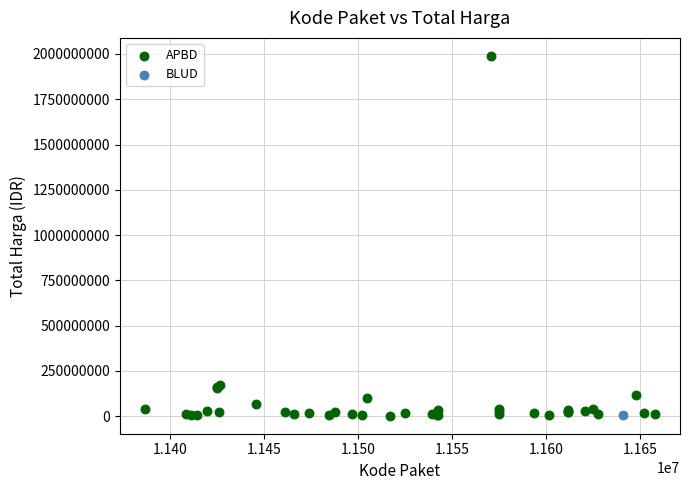

What are all the series names shown in the legend?

APBD, BLUD